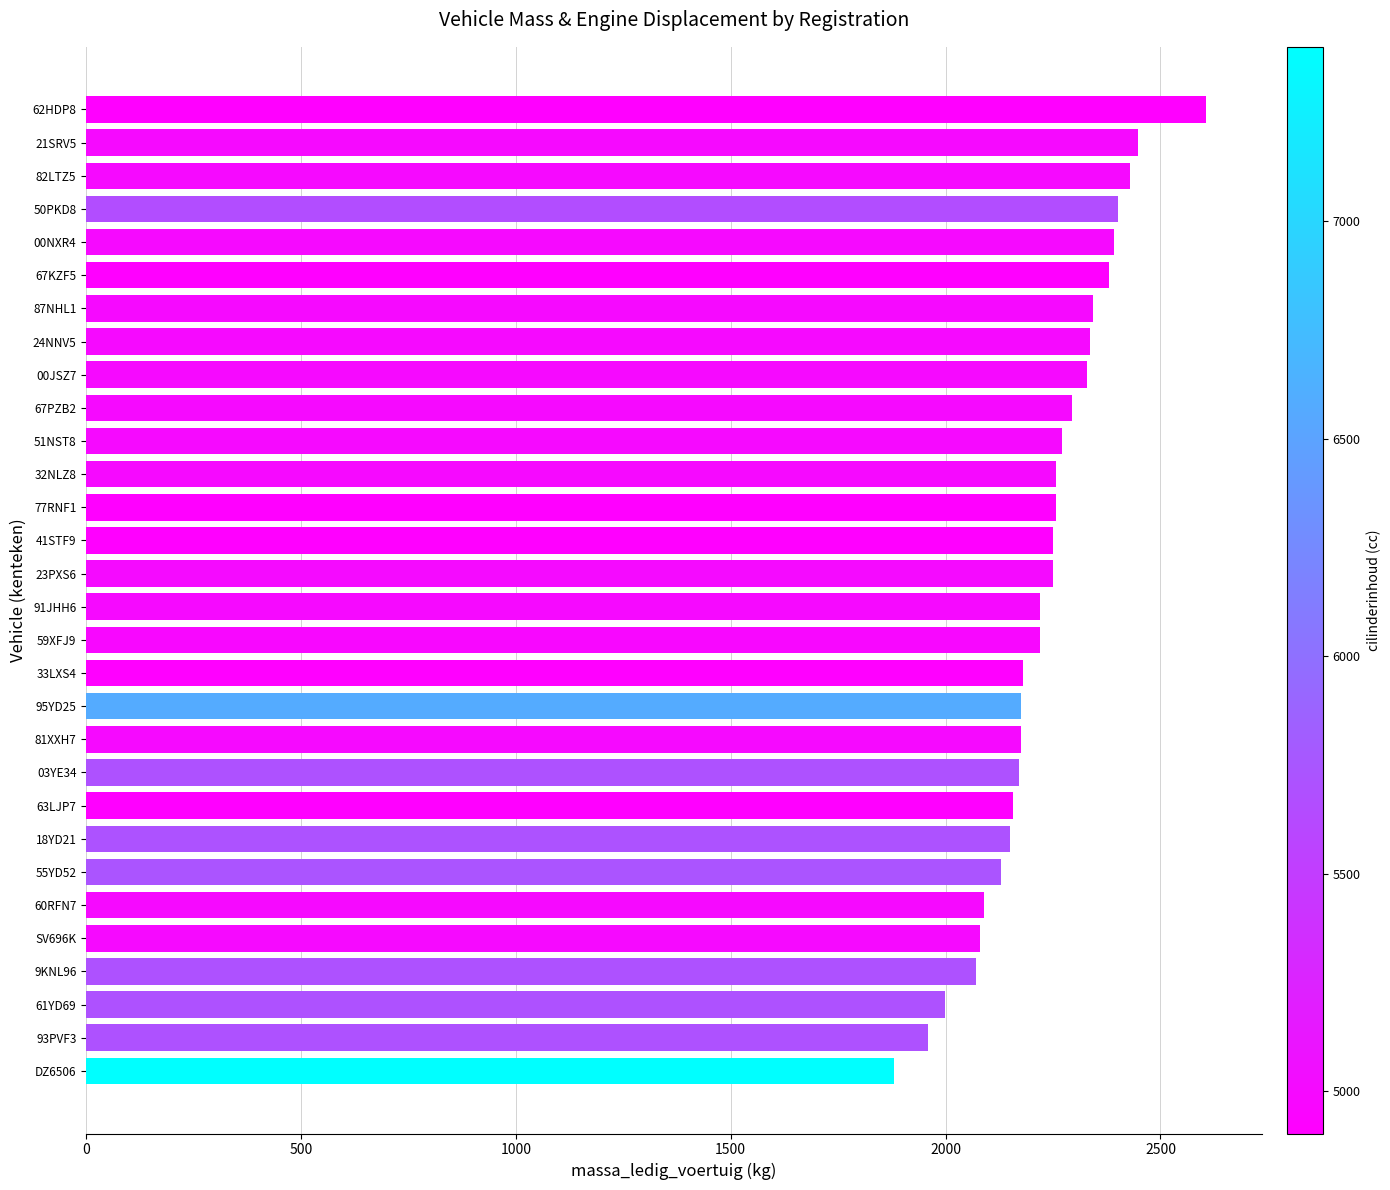

What is the difference between the second highest and minimum values?

567